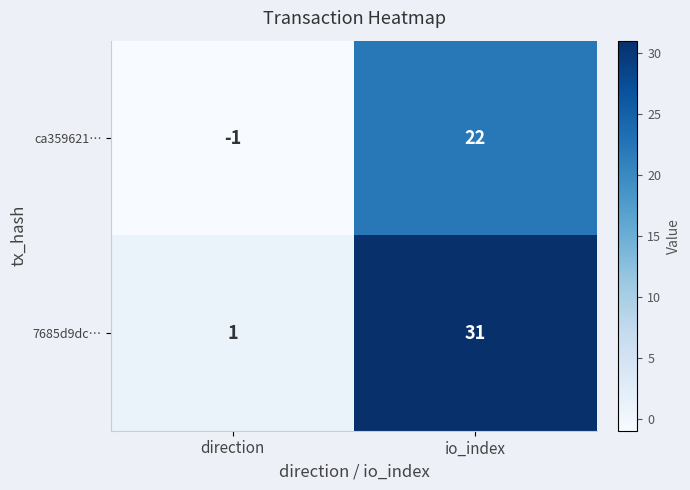

Where is ca359621… nearest to the value 10?

direction